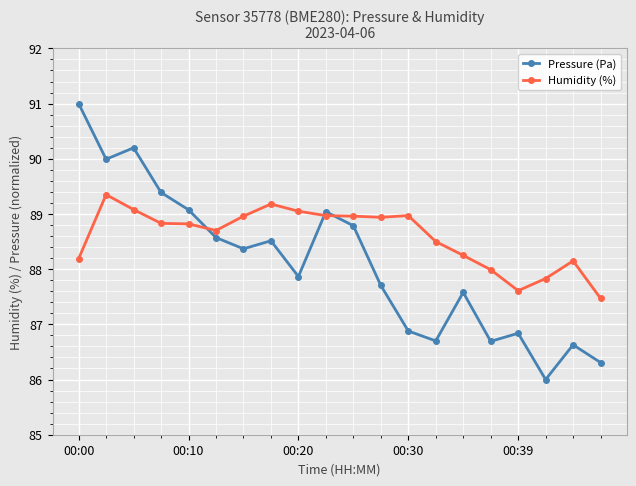

What is the value of the Humidity (%) point at the 5th from the left?

88.8